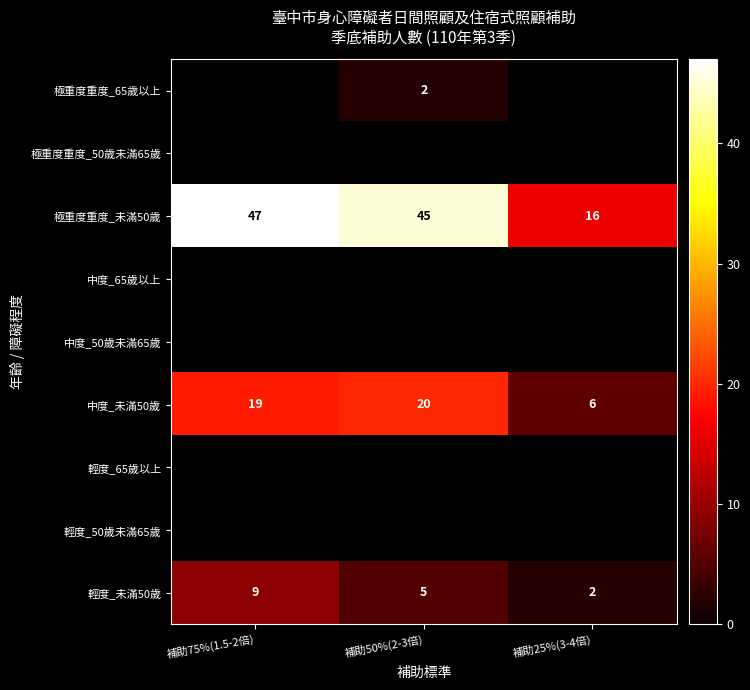

The 輕度_未滿50歲 series shows 5 at 補助75%(1.5-2倍). True or false?

False